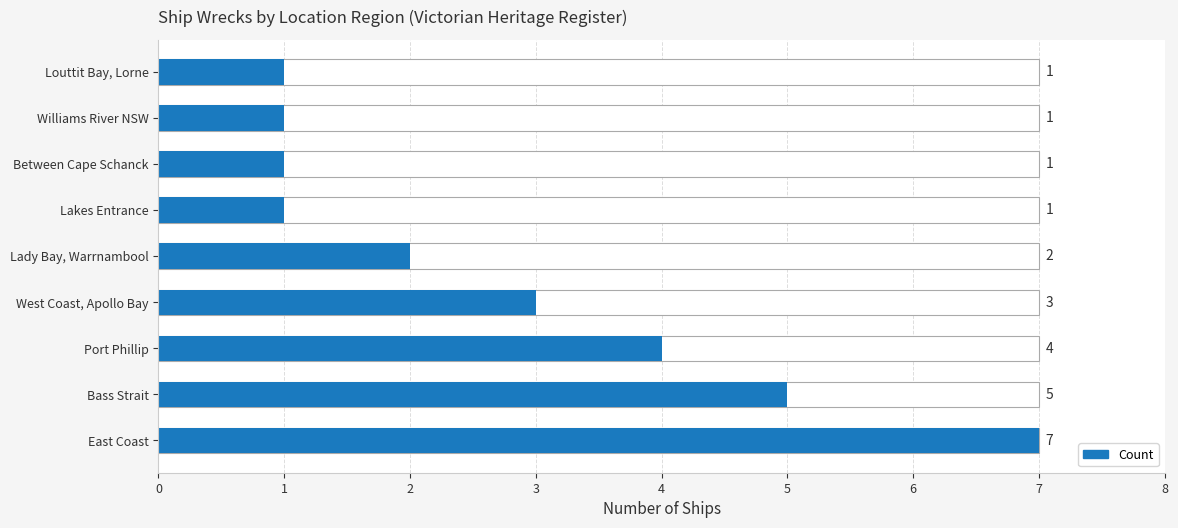

What is the difference between the maximum and minimum values?

6